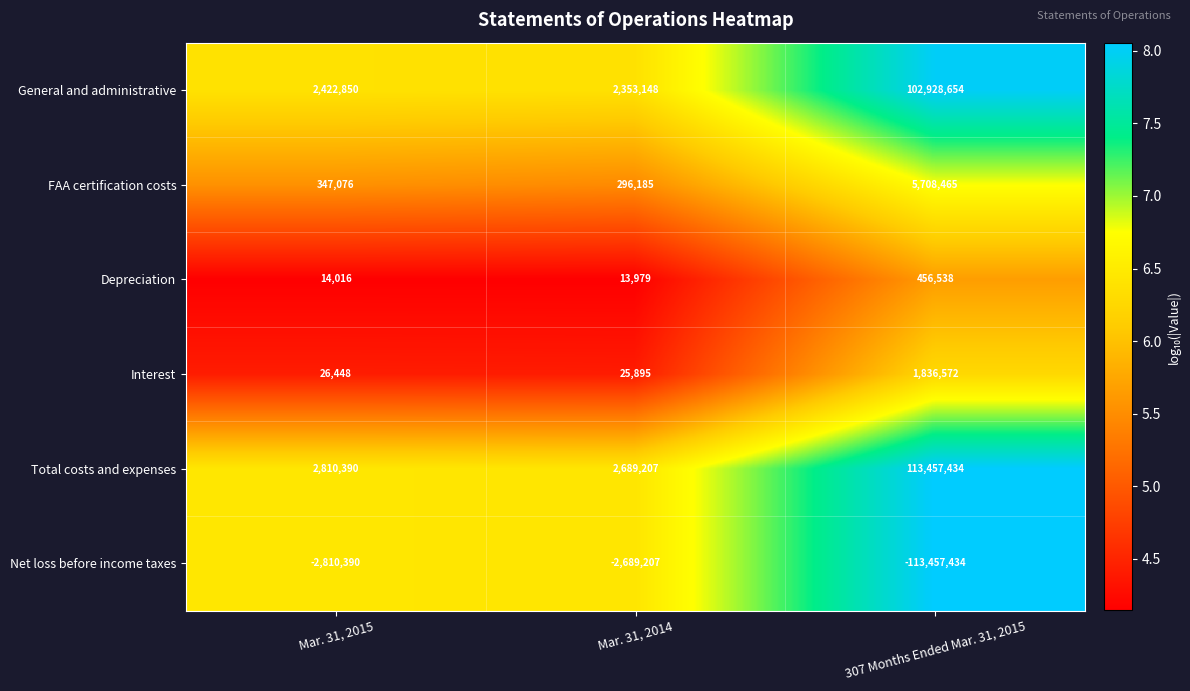

At which category is the sum across all series the highest?

307 Months Ended Mar. 31, 2015